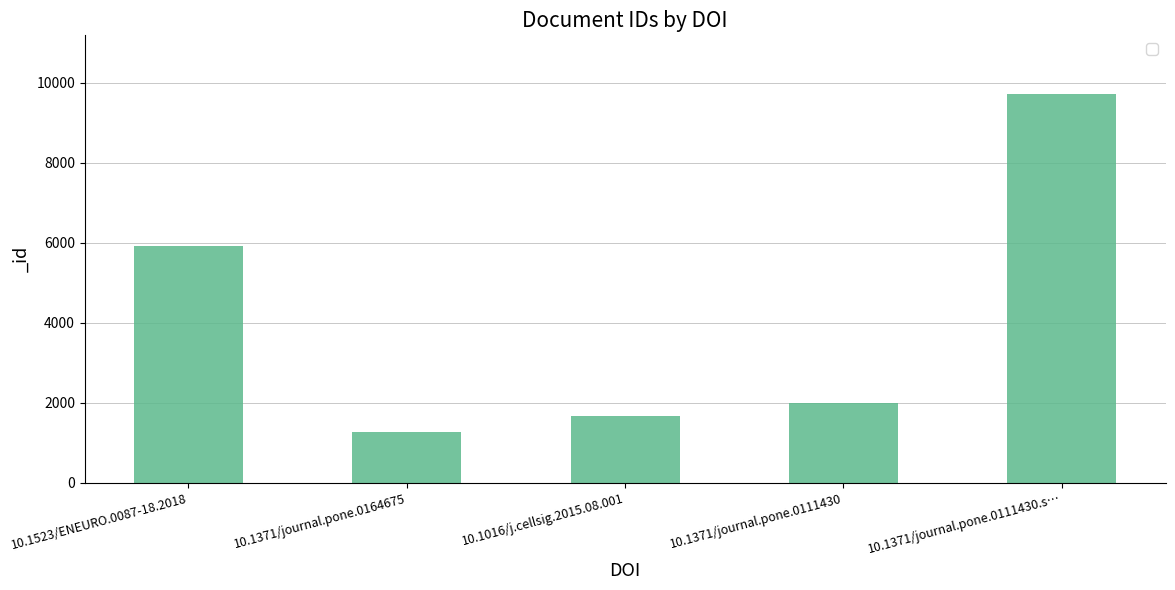

The chart shows a value of 3224 at 10.1371/journal.pone.0111430. True or false?

False